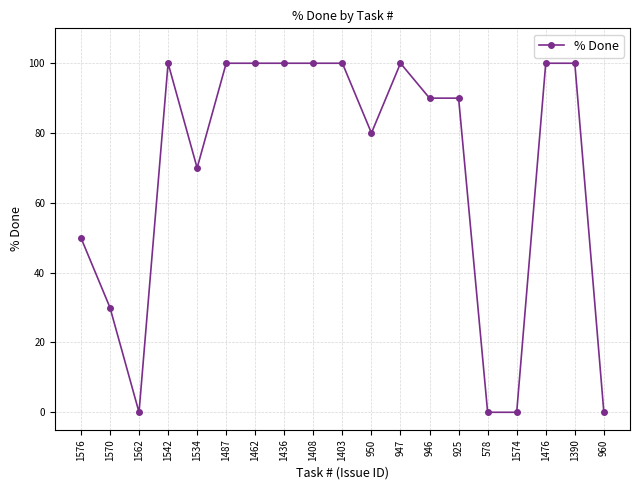

True or false: there are more than 1 points higher than both neighbors.

True